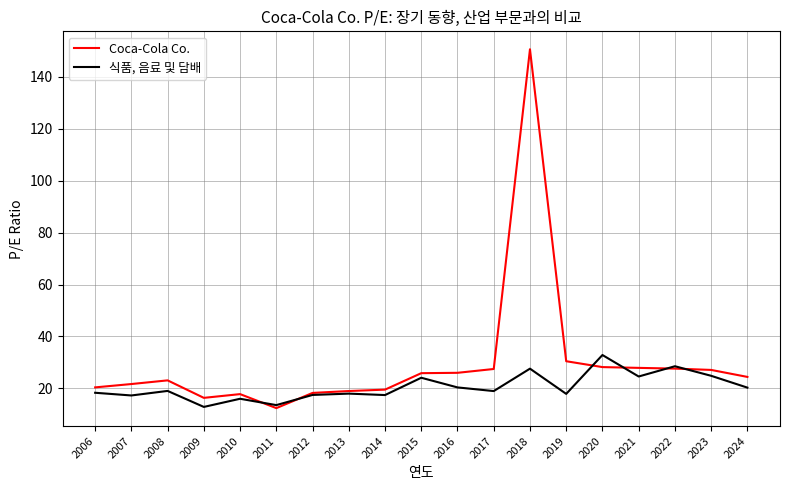

The value of Coca-Cola Co. at 2012 is 18.3. True or false?

True